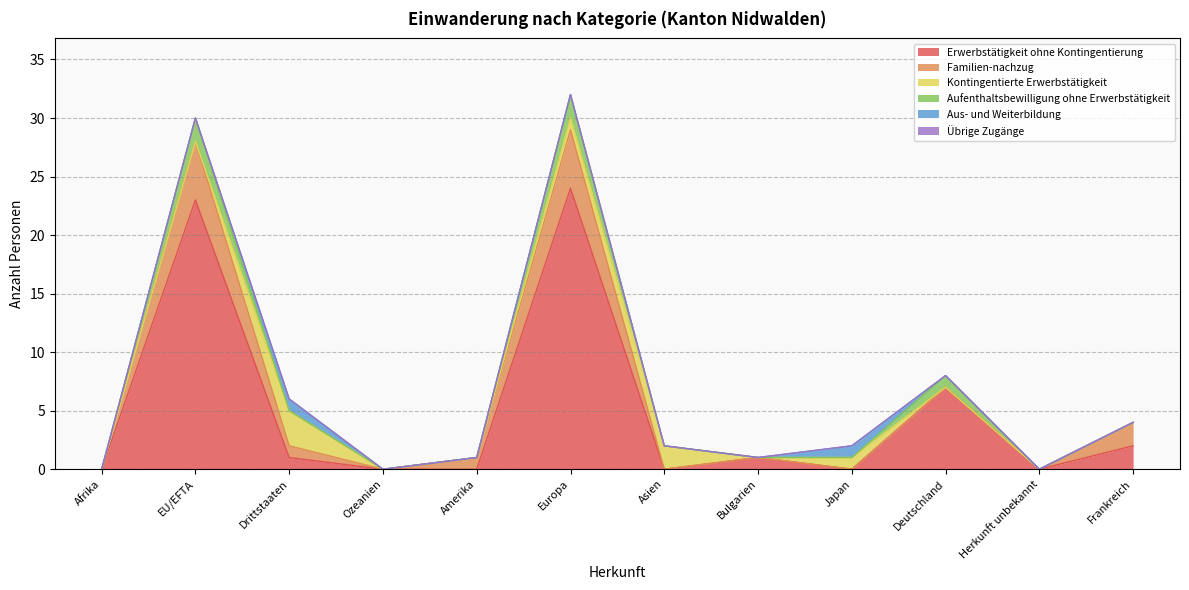

What position from the left is EU/EFTA?

2